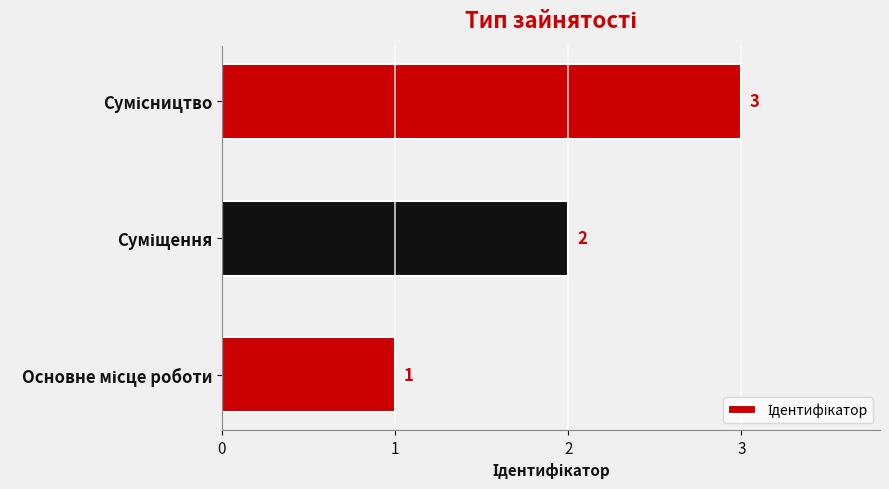

What is the average value?

2